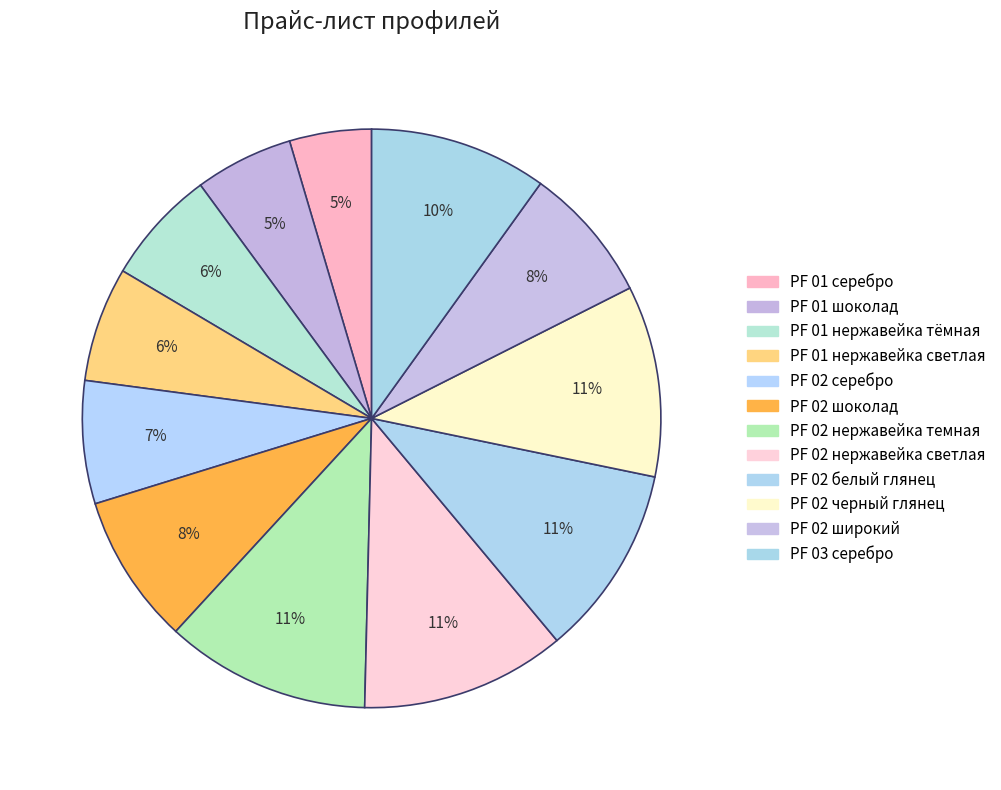

To the nearest percent, what is the average slice percentage?

8%